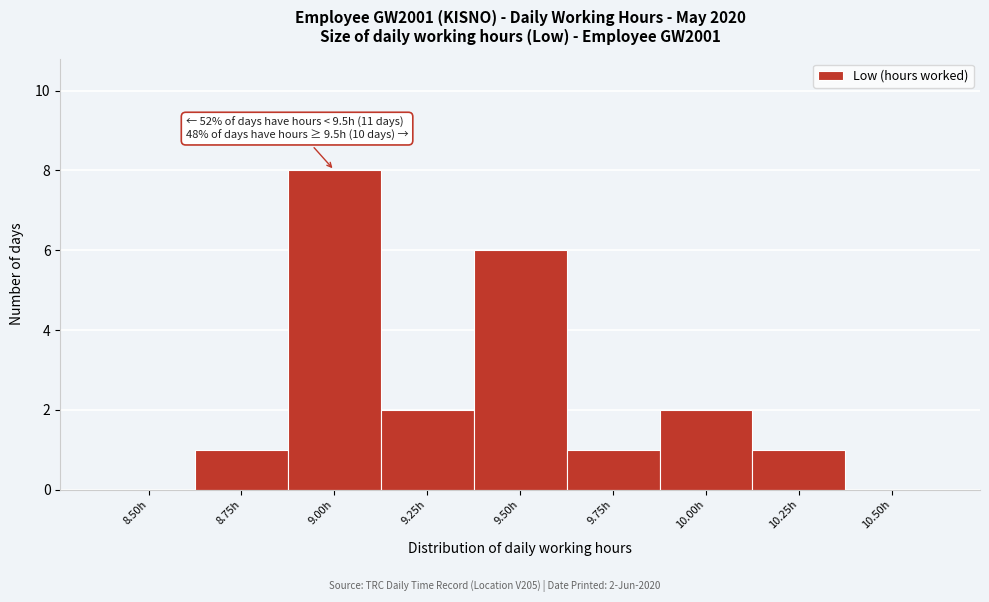

The chart shows a value of 5 at 8.50h. True or false?

False